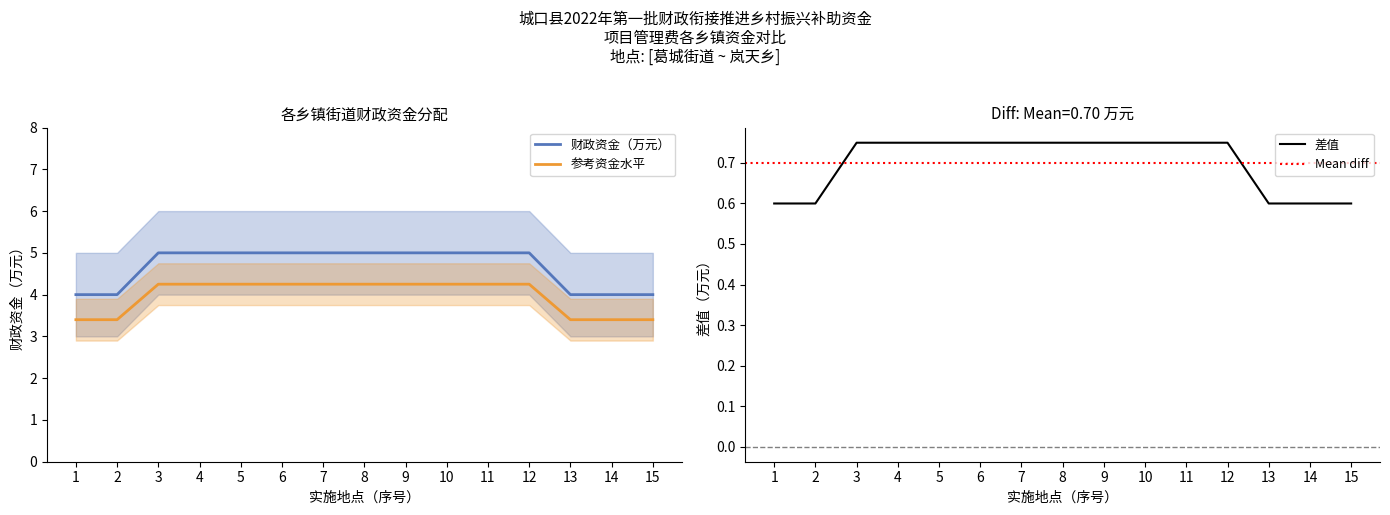

True or false: 财政资金（万元） and 财政资金下限 intersect in this chart.

False